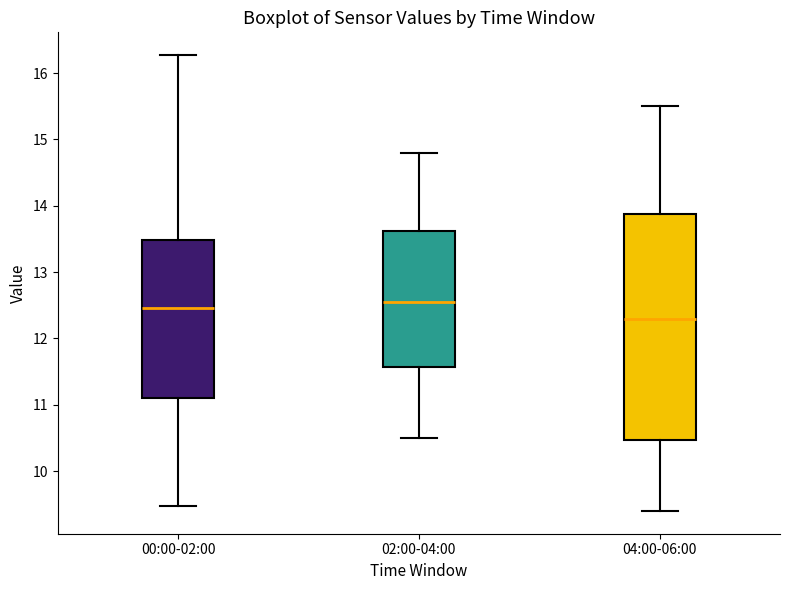

Where is the lower edge of the box for 04:00-06:00 on the y-axis? The values are not printed on the chart, so give them approximately, as read against the axis.

10.5